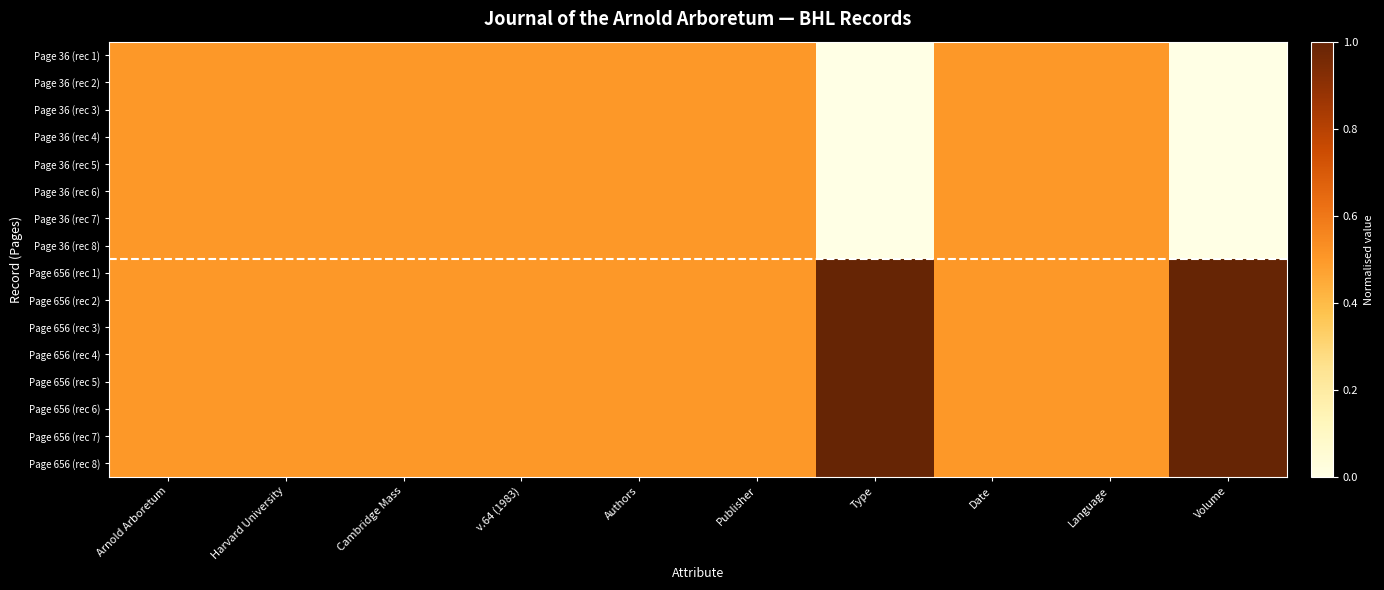

Reading left to right, transcribe all the data shown in this chart.

Page 36 (rec 1): Arnold Arboretum=0.5	Harvard University=0.5	Cambridge Mass=0.5	v.64 (1983)=0.5	Authors=0.5	Publisher=0.5	Type=0.0	Date=0.5	Language=0.5	Volume=0.0
Page 36 (rec 2): Arnold Arboretum=0.5	Harvard University=0.5	Cambridge Mass=0.5	v.64 (1983)=0.5	Authors=0.5	Publisher=0.5	Type=0.0	Date=0.5	Language=0.5	Volume=0.0
Page 36 (rec 3): Arnold Arboretum=0.5	Harvard University=0.5	Cambridge Mass=0.5	v.64 (1983)=0.5	Authors=0.5	Publisher=0.5	Type=0.0	Date=0.5	Language=0.5	Volume=0.0
Page 36 (rec 4): Arnold Arboretum=0.5	Harvard University=0.5	Cambridge Mass=0.5	v.64 (1983)=0.5	Authors=0.5	Publisher=0.5	Type=0.0	Date=0.5	Language=0.5	Volume=0.0
Page 36 (rec 5): Arnold Arboretum=0.5	Harvard University=0.5	Cambridge Mass=0.5	v.64 (1983)=0.5	Authors=0.5	Publisher=0.5	Type=0.0	Date=0.5	Language=0.5	Volume=0.0
Page 36 (rec 6): Arnold Arboretum=0.5	Harvard University=0.5	Cambridge Mass=0.5	v.64 (1983)=0.5	Authors=0.5	Publisher=0.5	Type=0.0	Date=0.5	Language=0.5	Volume=0.0
Page 36 (rec 7): Arnold Arboretum=0.5	Harvard University=0.5	Cambridge Mass=0.5	v.64 (1983)=0.5	Authors=0.5	Publisher=0.5	Type=0.0	Date=0.5	Language=0.5	Volume=0.0
Page 36 (rec 8): Arnold Arboretum=0.5	Harvard University=0.5	Cambridge Mass=0.5	v.64 (1983)=0.5	Authors=0.5	Publisher=0.5	Type=0.0	Date=0.5	Language=0.5	Volume=0.0
Page 656 (rec 1): Arnold Arboretum=0.5	Harvard University=0.5	Cambridge Mass=0.5	v.64 (1983)=0.5	Authors=0.5	Publisher=0.5	Type=1.0	Date=0.5	Language=0.5	Volume=1.0
Page 656 (rec 2): Arnold Arboretum=0.5	Harvard University=0.5	Cambridge Mass=0.5	v.64 (1983)=0.5	Authors=0.5	Publisher=0.5	Type=1.0	Date=0.5	Language=0.5	Volume=1.0
Page 656 (rec 3): Arnold Arboretum=0.5	Harvard University=0.5	Cambridge Mass=0.5	v.64 (1983)=0.5	Authors=0.5	Publisher=0.5	Type=1.0	Date=0.5	Language=0.5	Volume=1.0
Page 656 (rec 4): Arnold Arboretum=0.5	Harvard University=0.5	Cambridge Mass=0.5	v.64 (1983)=0.5	Authors=0.5	Publisher=0.5	Type=1.0	Date=0.5	Language=0.5	Volume=1.0
Page 656 (rec 5): Arnold Arboretum=0.5	Harvard University=0.5	Cambridge Mass=0.5	v.64 (1983)=0.5	Authors=0.5	Publisher=0.5	Type=1.0	Date=0.5	Language=0.5	Volume=1.0
Page 656 (rec 6): Arnold Arboretum=0.5	Harvard University=0.5	Cambridge Mass=0.5	v.64 (1983)=0.5	Authors=0.5	Publisher=0.5	Type=1.0	Date=0.5	Language=0.5	Volume=1.0
Page 656 (rec 7): Arnold Arboretum=0.5	Harvard University=0.5	Cambridge Mass=0.5	v.64 (1983)=0.5	Authors=0.5	Publisher=0.5	Type=1.0	Date=0.5	Language=0.5	Volume=1.0
Page 656 (rec 8): Arnold Arboretum=0.5	Harvard University=0.5	Cambridge Mass=0.5	v.64 (1983)=0.5	Authors=0.5	Publisher=0.5	Type=1.0	Date=0.5	Language=0.5	Volume=1.0